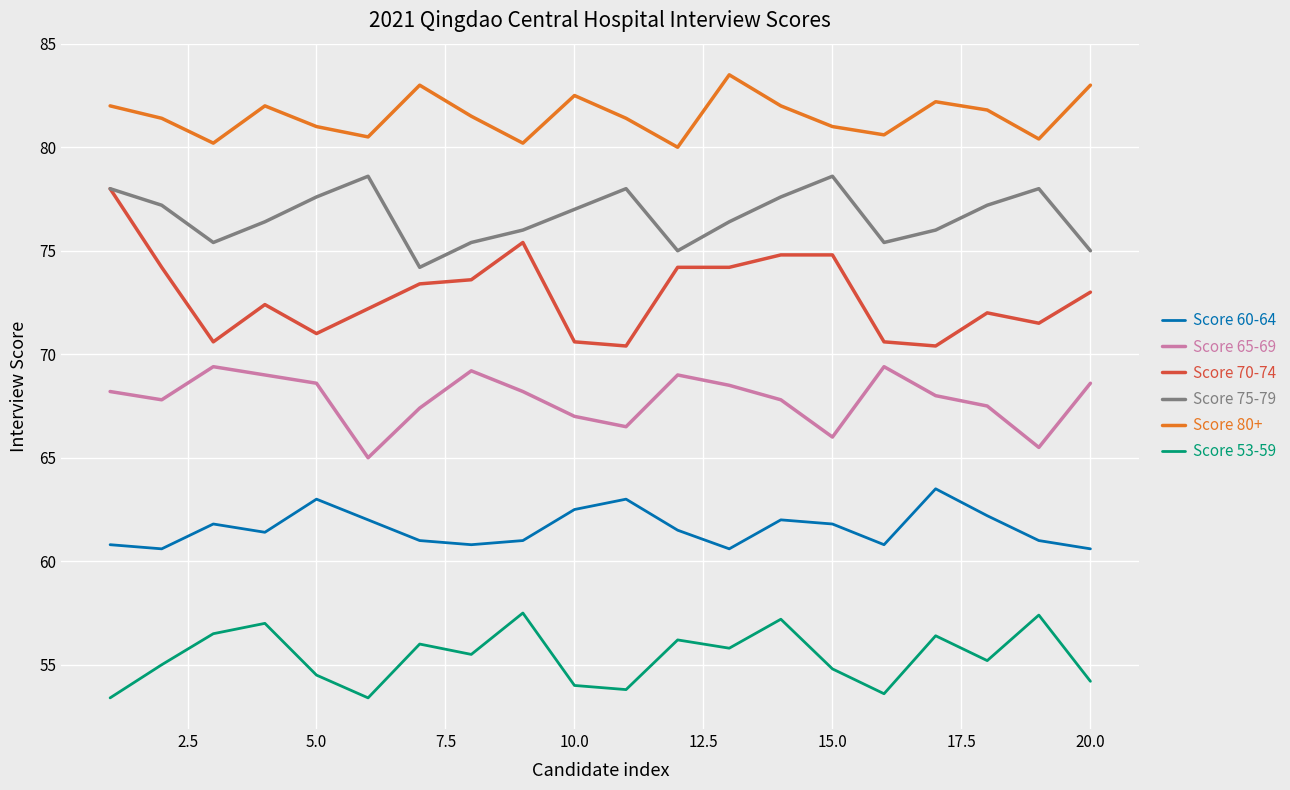

What is the lowest value of the Score 75-79 series?

74.2